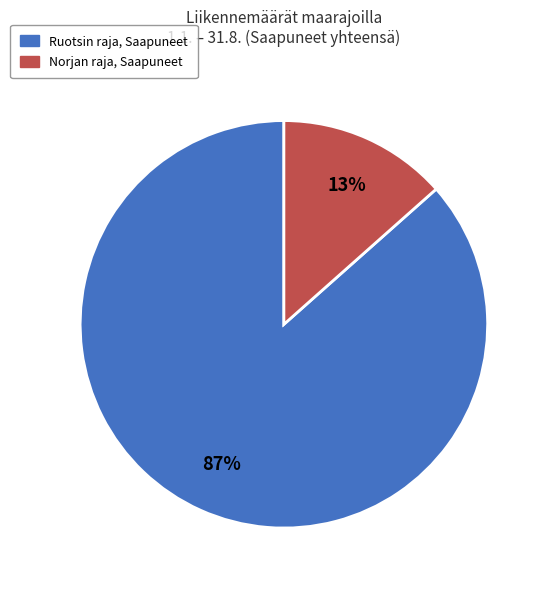

Does any single category account for the majority?

Yes